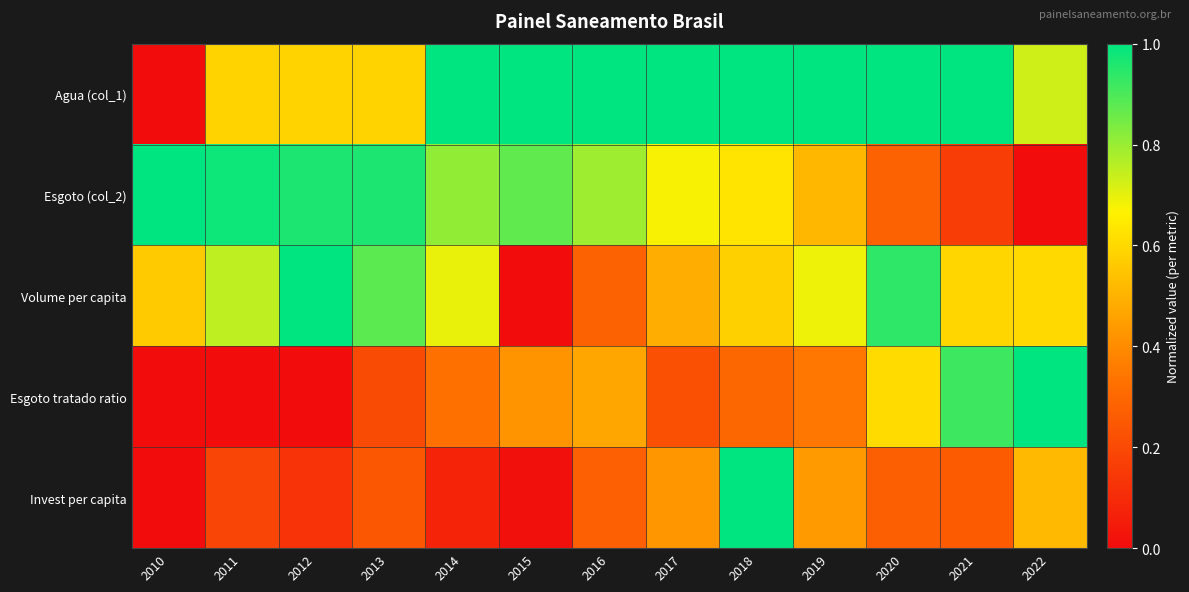

What is the greatest value displayed?

1.0